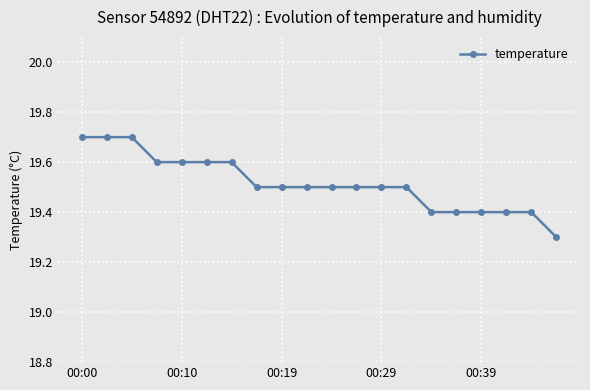

Reading left to right, extract all data points from this chart.

19.7	19.7	19.7	19.6	19.6	19.6	19.6	19.5	19.5	19.5	19.5	19.5	19.5	19.5	19.4	19.4	19.4	19.4	19.4	19.3